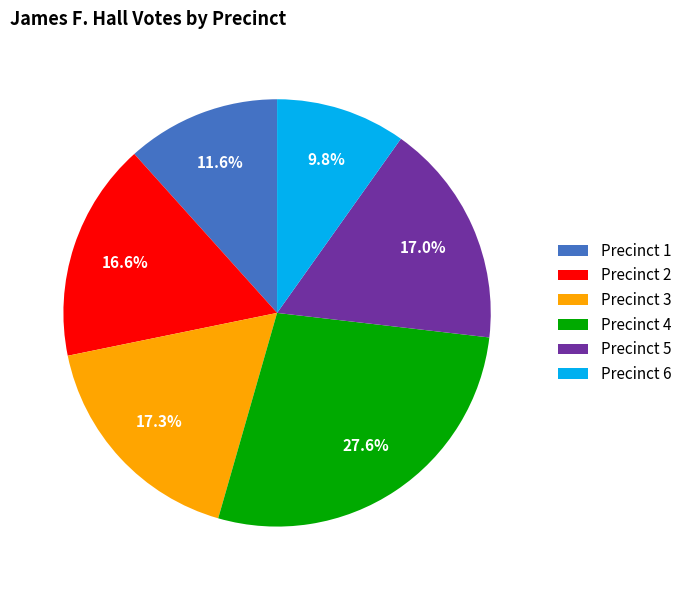

Which has a higher value, Precinct 4 or Precinct 5?

Precinct 4